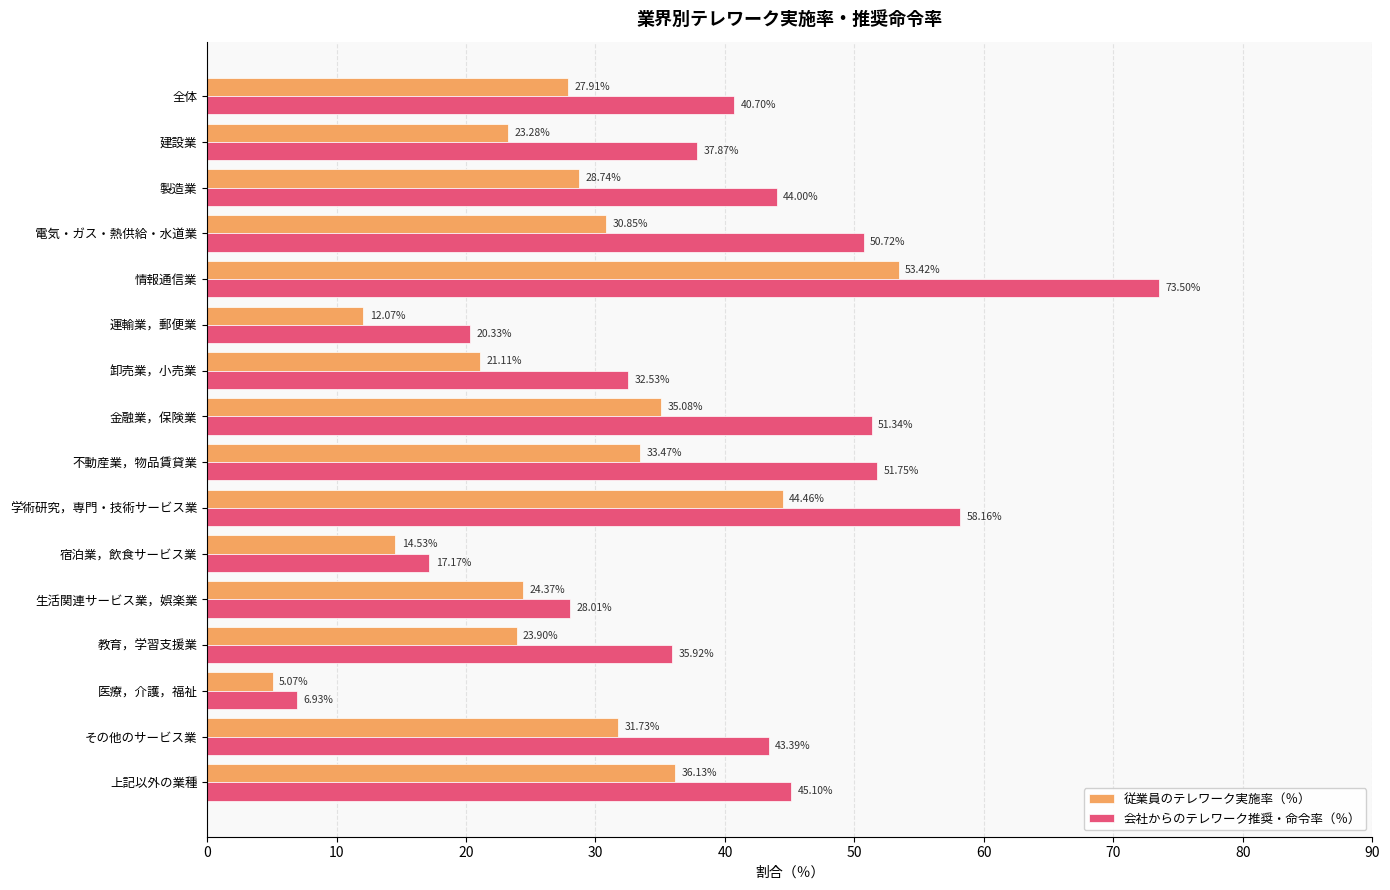

What is the difference between the maximum and second lowest values in the 会社からのテレワーク推奨・命令率（％） series?

56.3